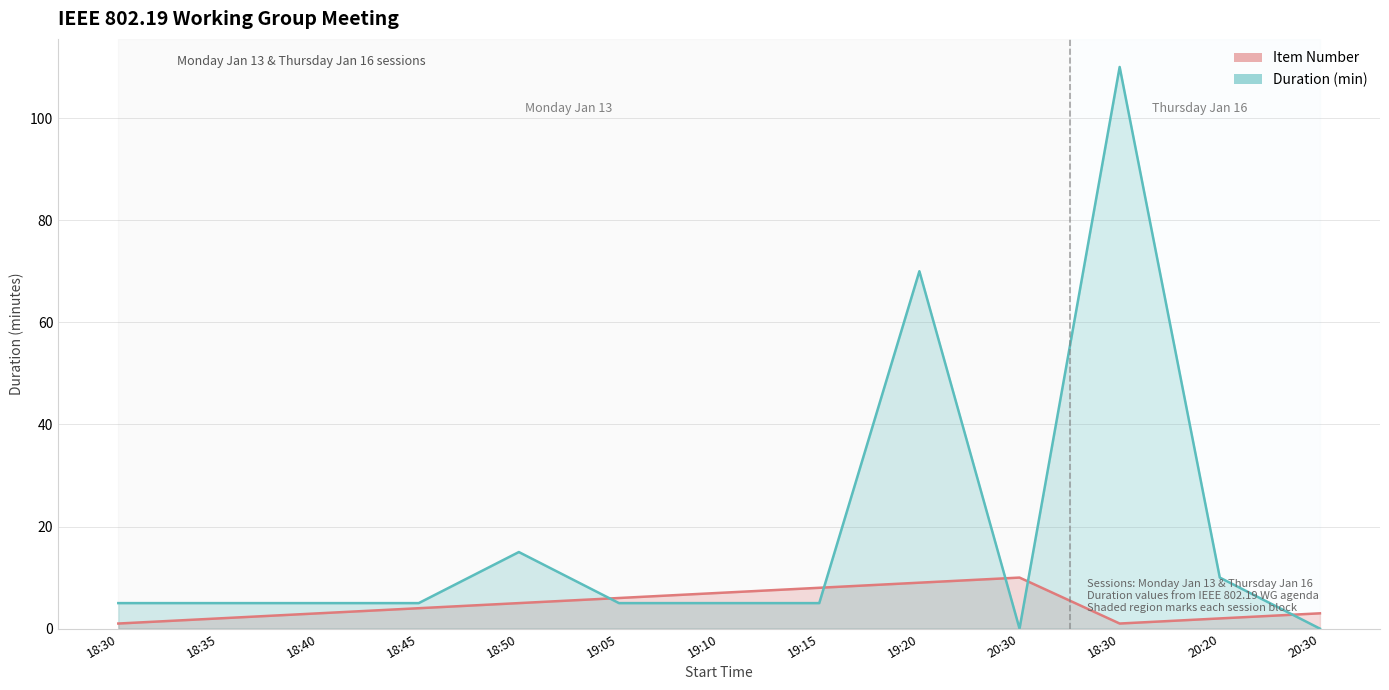

Which category has the highest value in the Duration (min) series?

18:30